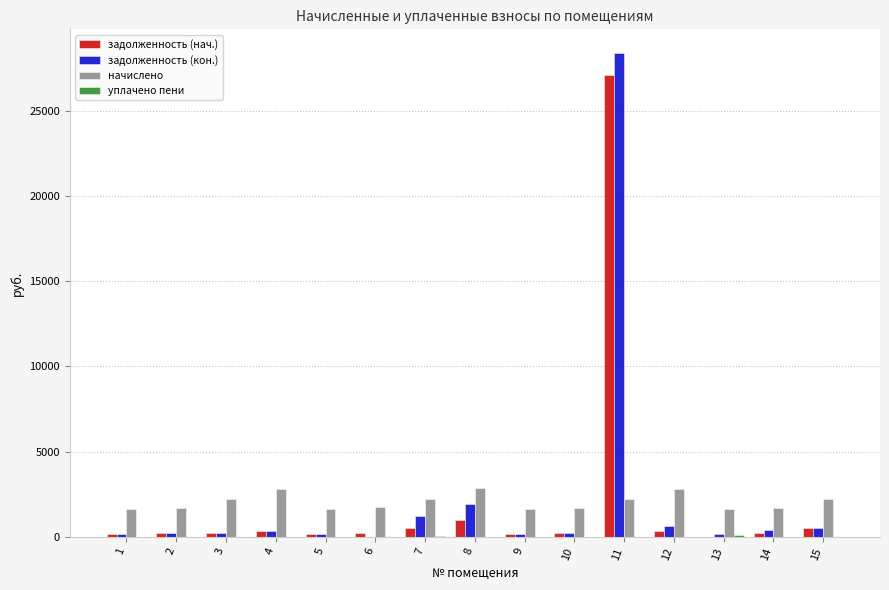

How many series are shown in this chart?

4